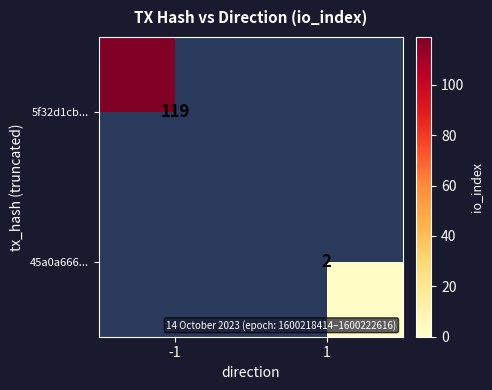

Is it true that 45a0a666... equals 2 at 1?

True